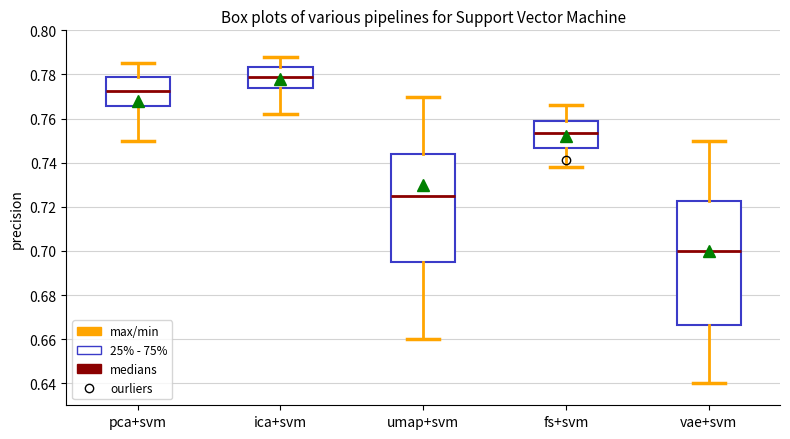

Reading left to right, transcribe this box plot: for each box, give where its median line is, the range the box spans, and where its two whiskers end, as read against the y-axis. The values are not printed on the chart, so give them approximately, as read against the axis.

pca+svm: median 0.772, box 0.766 to 0.780, whiskers 0.750 to 0.786
ica+svm: median 0.780, box 0.774 to 0.784, whiskers 0.762 to 0.788
umap+svm: median 0.726, box 0.696 to 0.744, whiskers 0.660 to 0.770
fs+svm: median 0.754, box 0.746 to 0.760, whiskers 0.738 to 0.766
vae+svm: median 0.700, box 0.666 to 0.722, whiskers 0.640 to 0.750